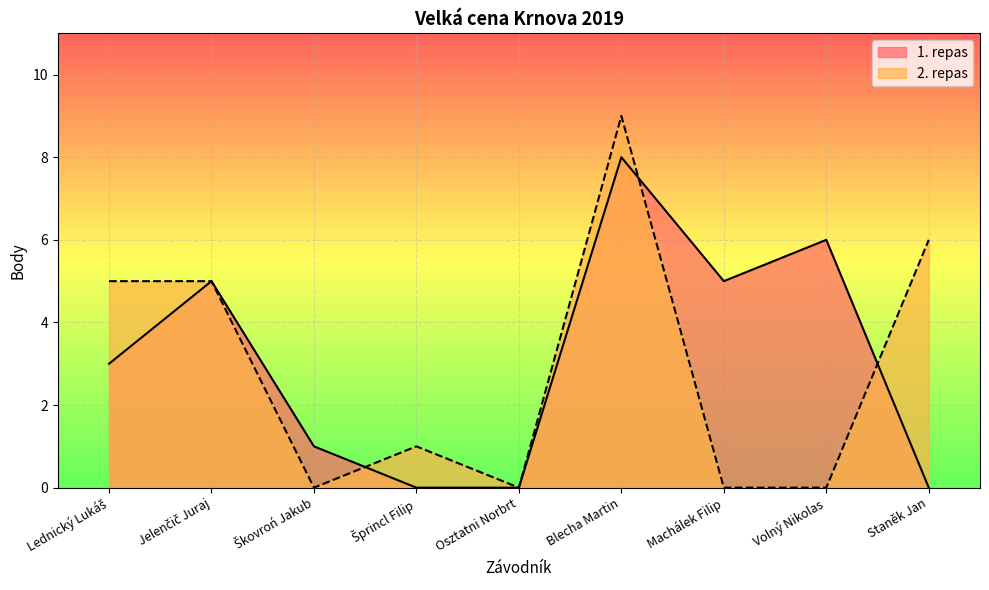

At which category does 1. repas reach its first local peak?

Jelenčič Juraj